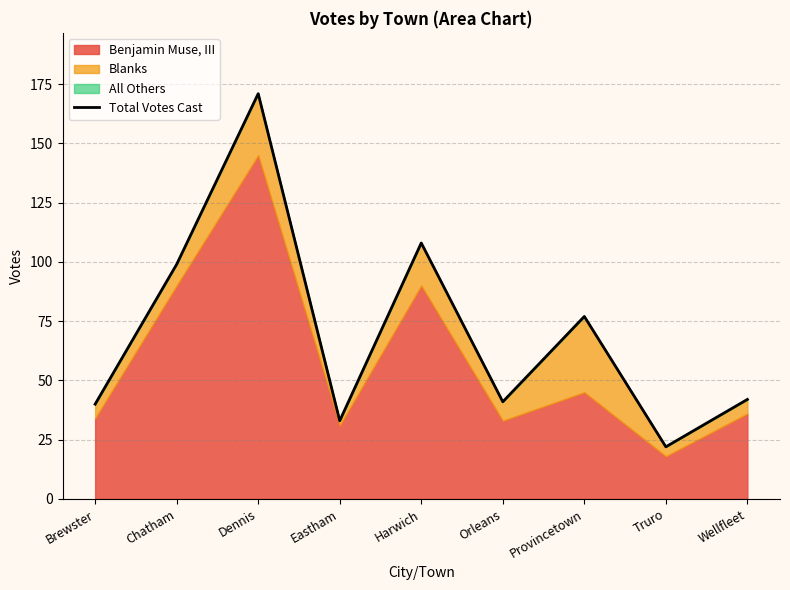

What is the change in value from Eastham to Wellfleet?

+9